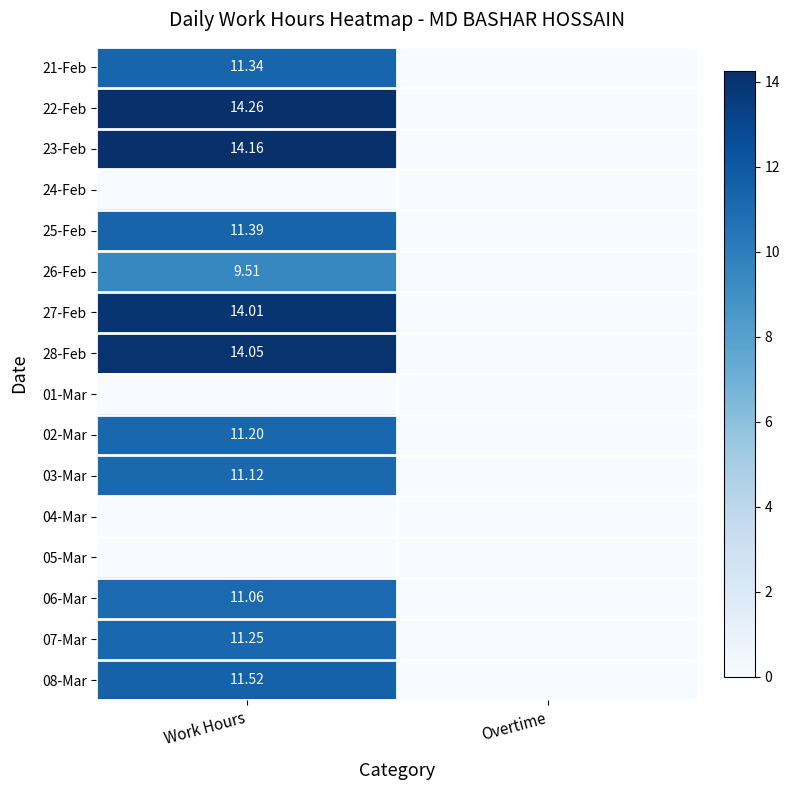

At which label does 01-Mar reach its peak?

Work Hours